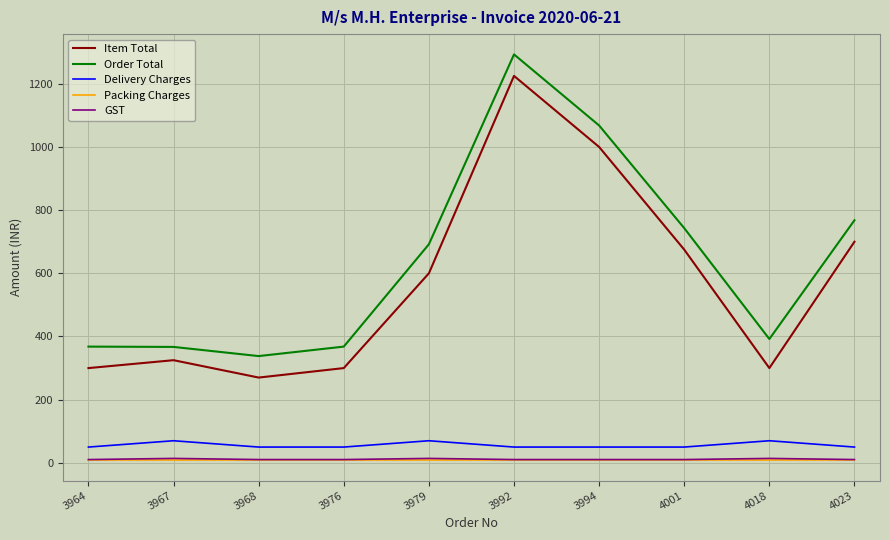

At which category does Item Total reach its first local peak?

3967